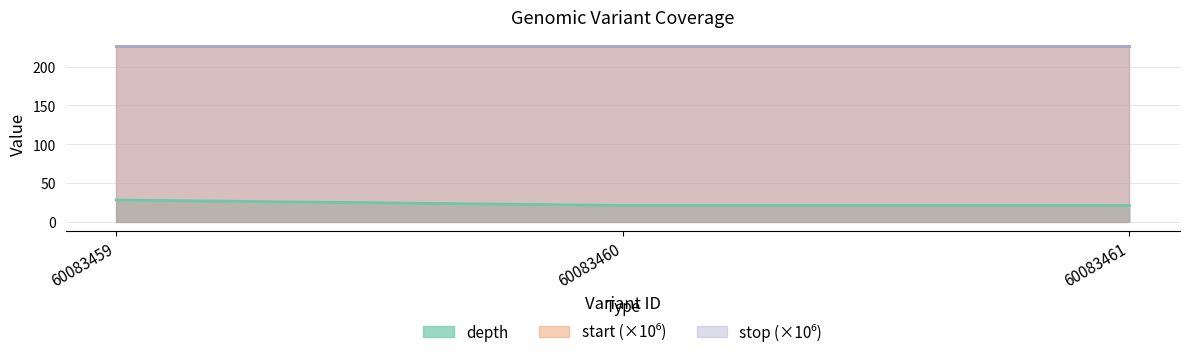

Is it true that depth equals 21.0 at 60083461?

True